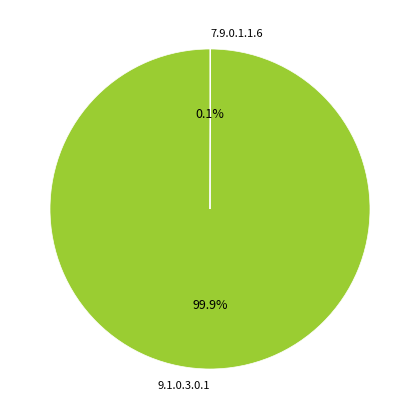

What is the largest slice in the pie chart?

9.1.0.3.0.1